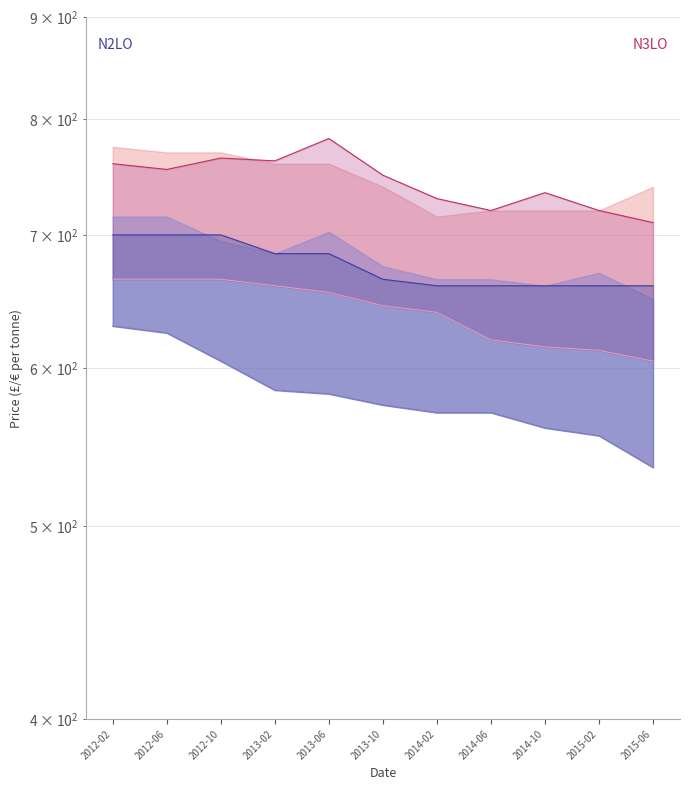

How many lines are shown in the chart?

4